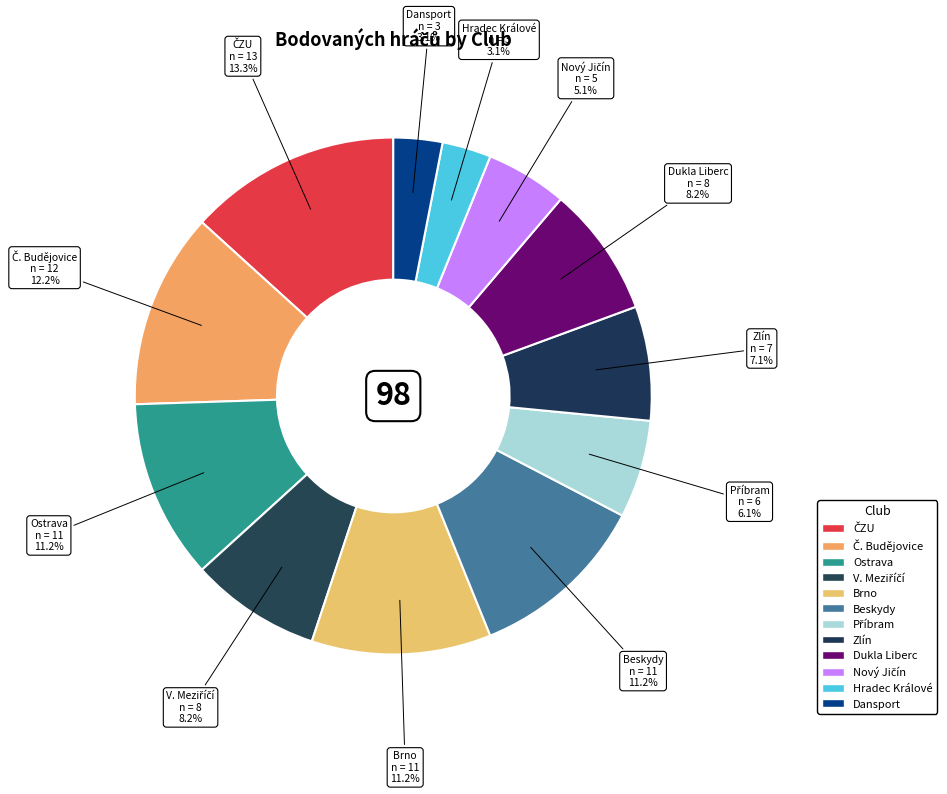

How many slices are in this pie chart?

12